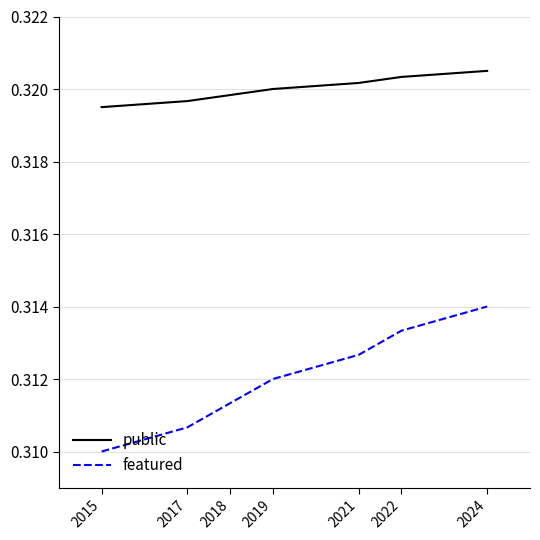

List the series in order of their overall mean, lowest first.

featured, public